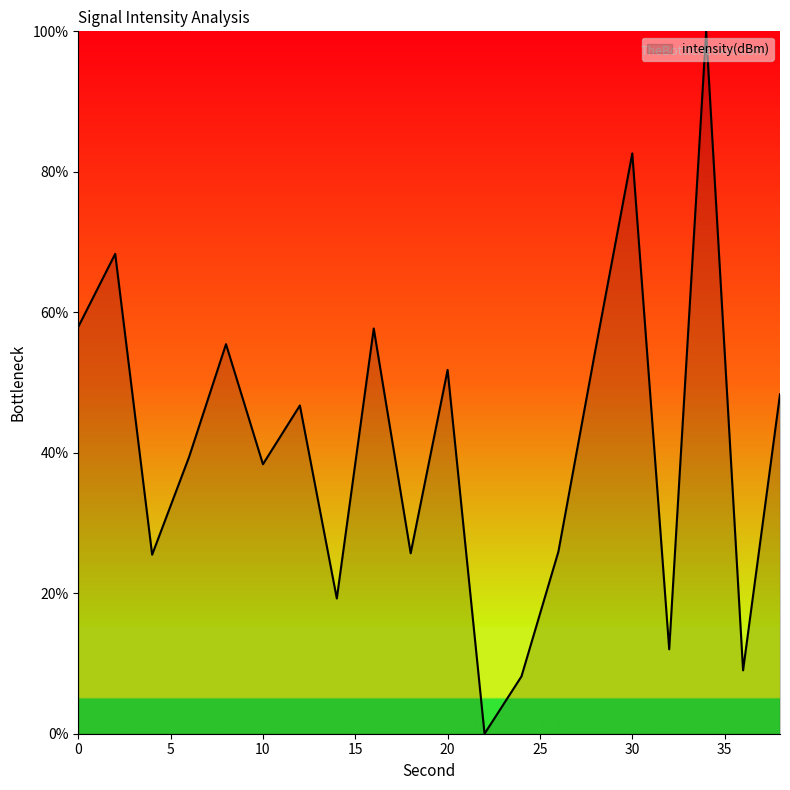

What is the maximum value shown in the chart?

100.0